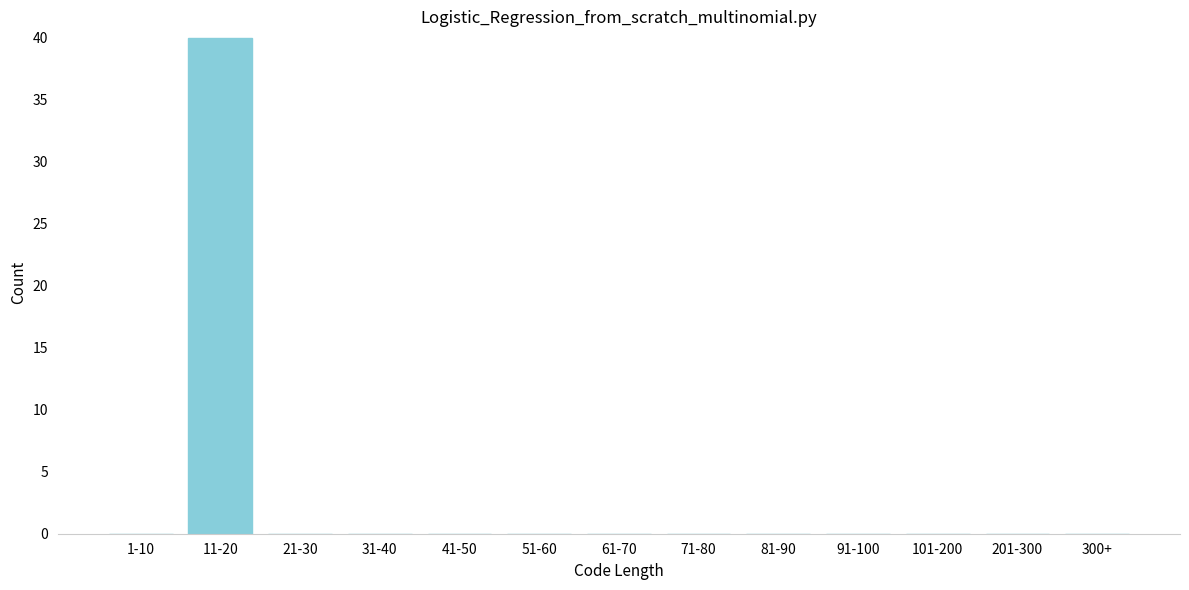

Reading left to right, list all the values displayed in this chart.

1-10=0	11-20=40	21-30=0	31-40=0	41-50=0	51-60=0	61-70=0	71-80=0	81-90=0	91-100=0	101-200=0	201-300=0	300+=0